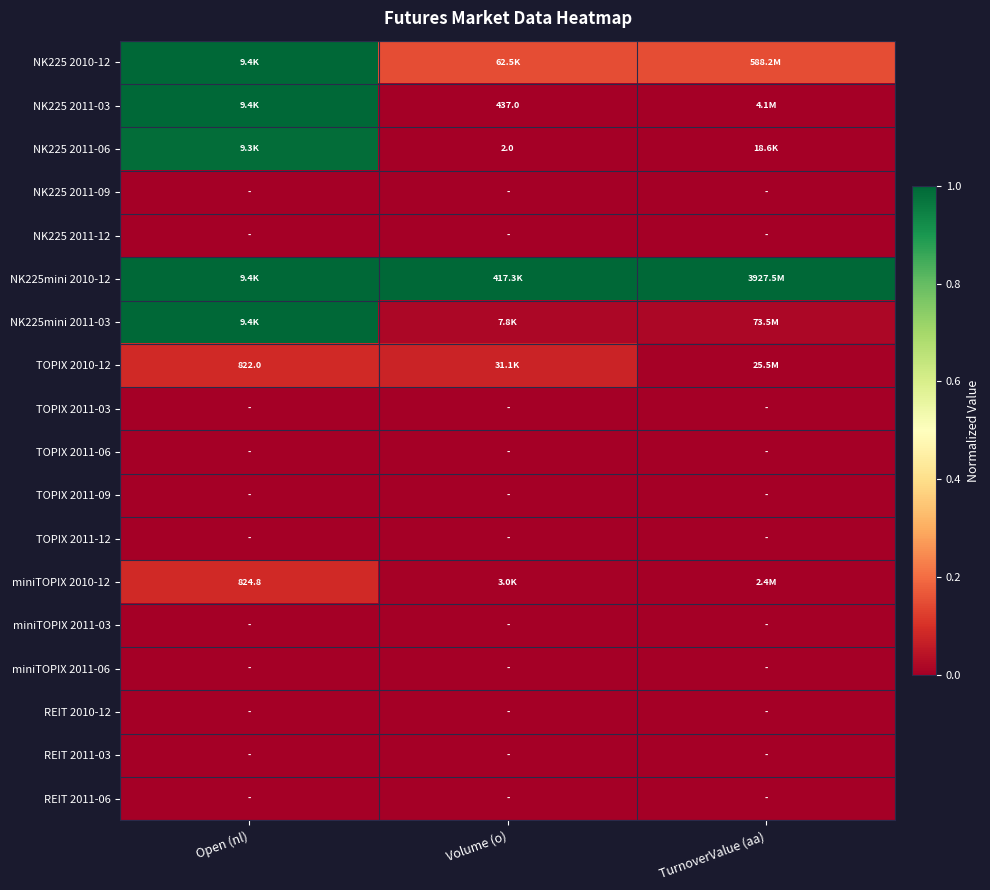

Is the value of miniTOPIX 2011-03 at Volume (o) greater than the value of miniTOPIX 2010-12 at Open (nl)?

No